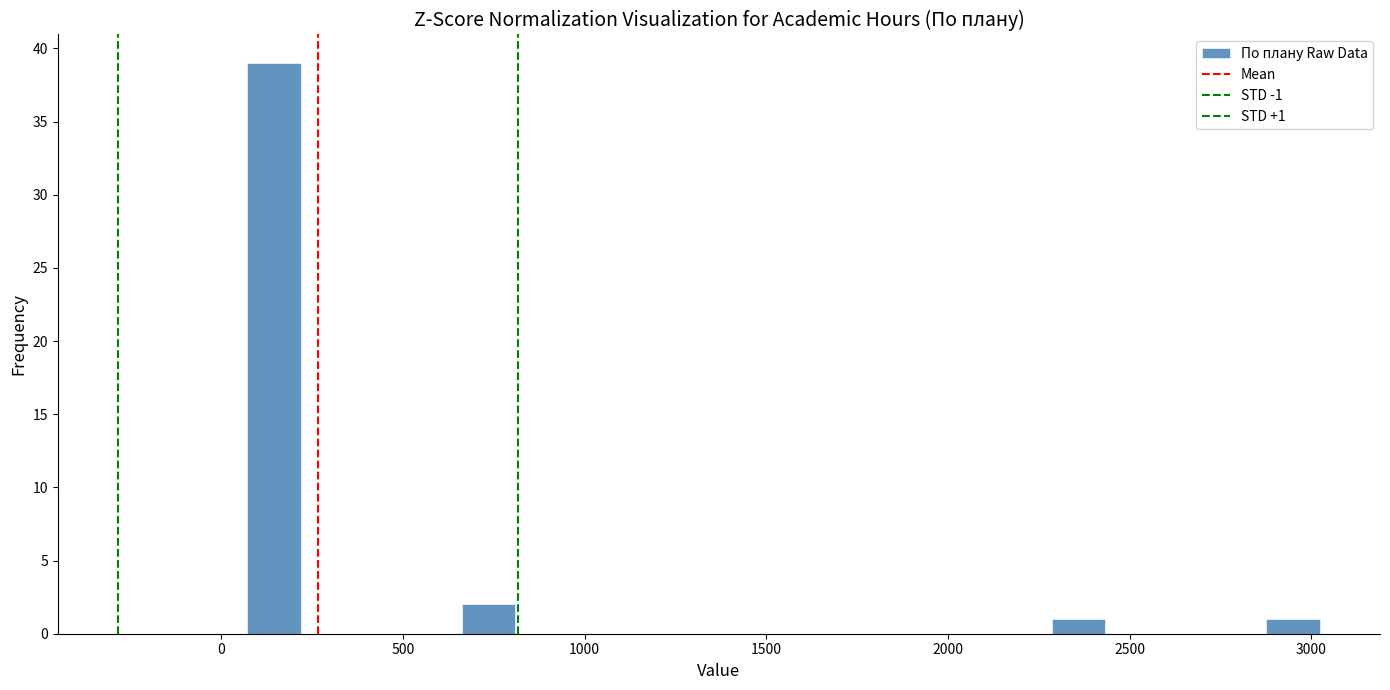

Read against the x-axis, roughly where is the centre of the tallest bar?

150